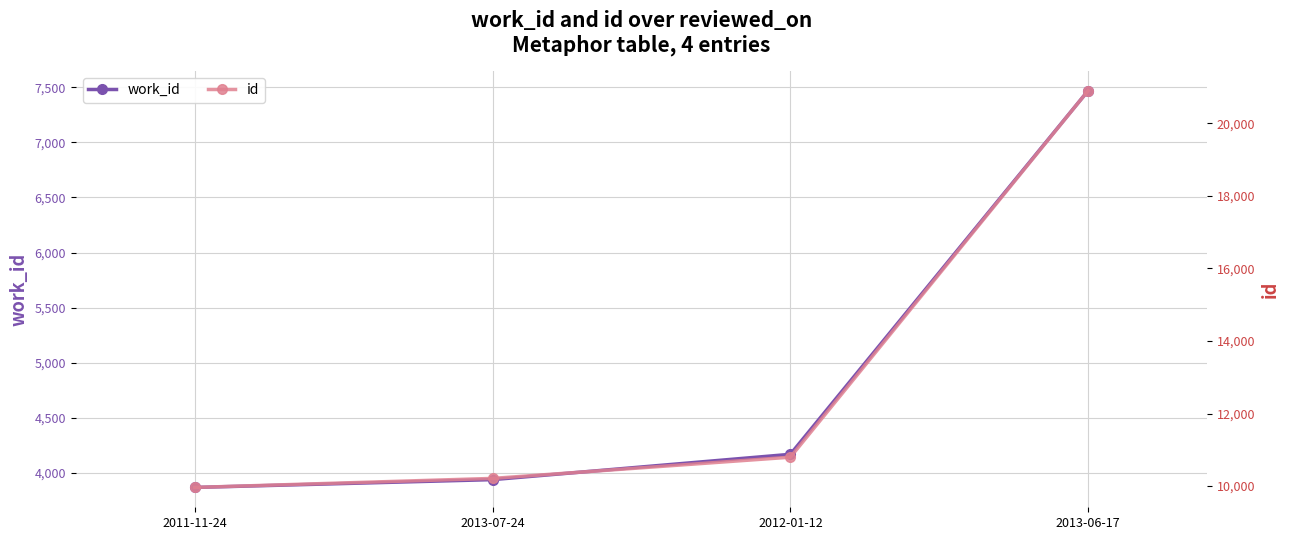

The id series shows 20899 at 2013-06-17. True or false?

True